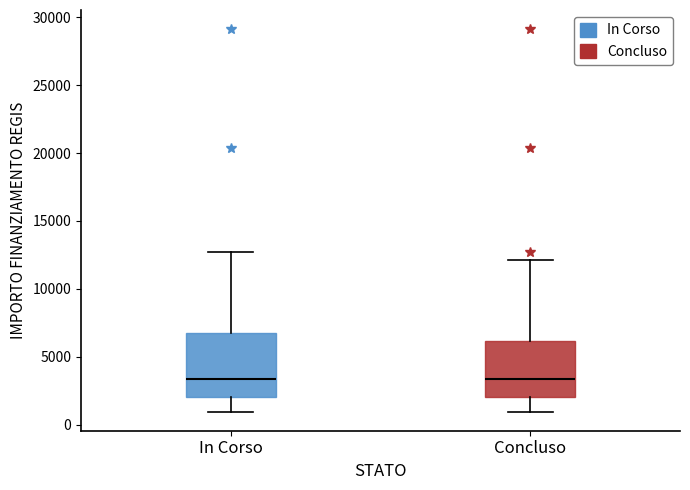

Reading left to right, read every box against the y-axis: the position of its median line, the range the box covers, and the ends of its whiskers. The values are not printed on the chart, so give them approximately, as read against the axis.

In Corso: median 3500, box 2000 to 7000, whiskers 1000 to 12500
Concluso: median 3500, box 2000 to 6000, whiskers 1000 to 12000